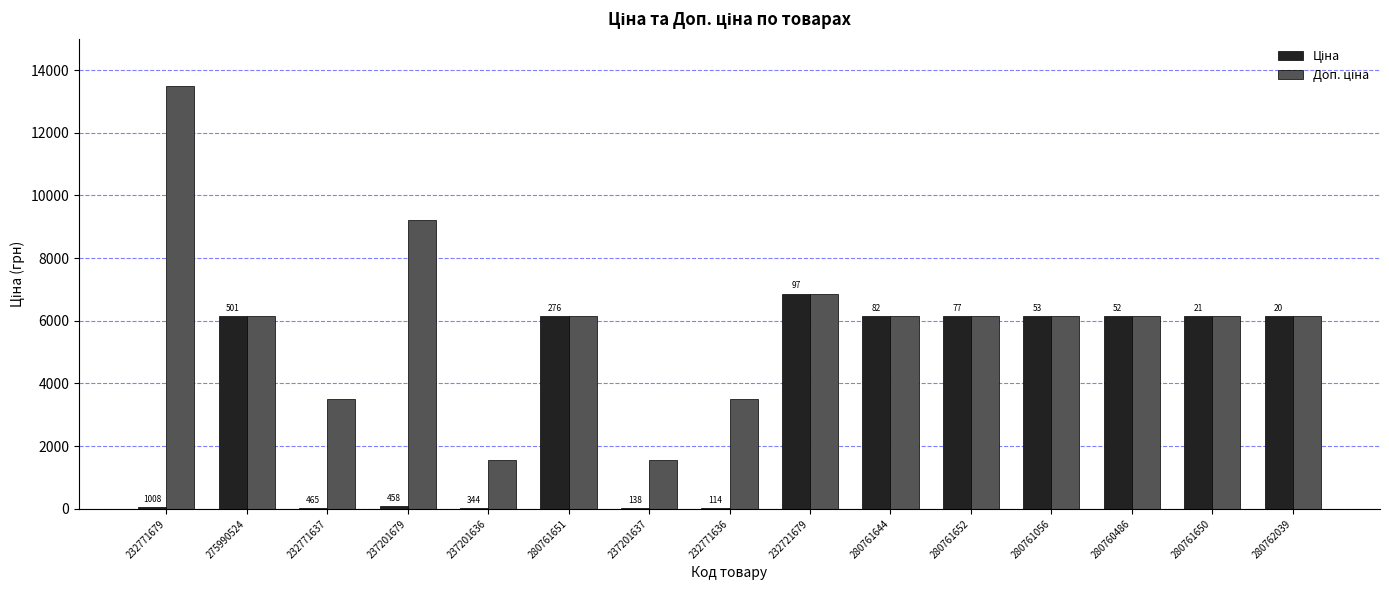

Which has a higher value, 232721679 or 237201679?

232721679